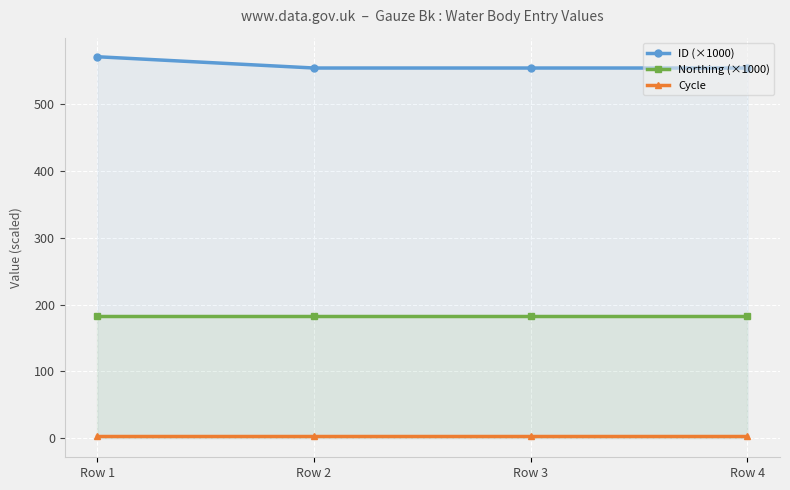

List the series in order of their peak value, highest first.

ID (×1000), Northing (×1000), Cycle